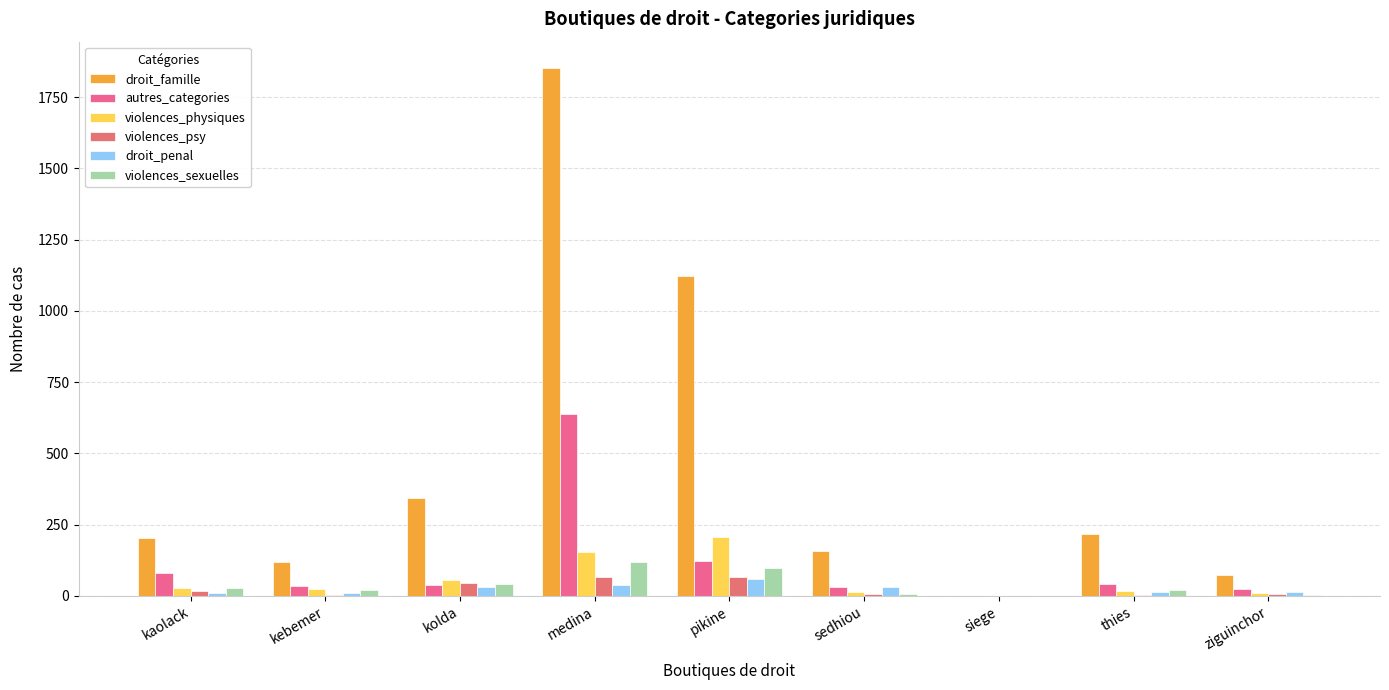

What is the spread (max minus min) of values at ziguinchor?

70